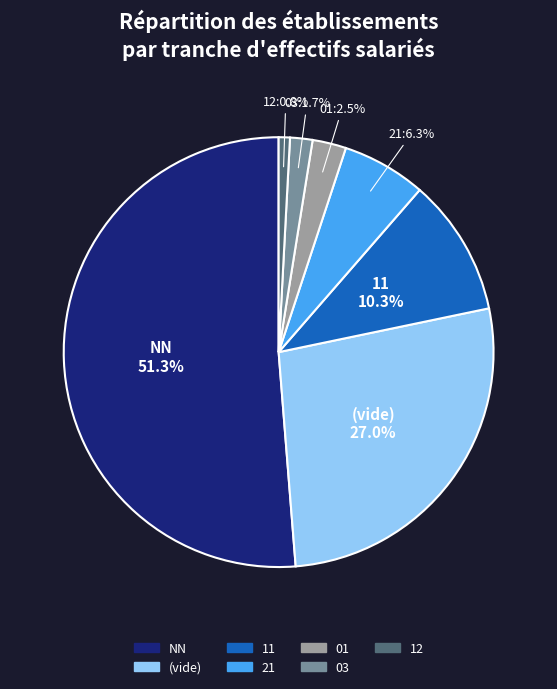

Is there any slice that represents more than half of the pie?

Yes